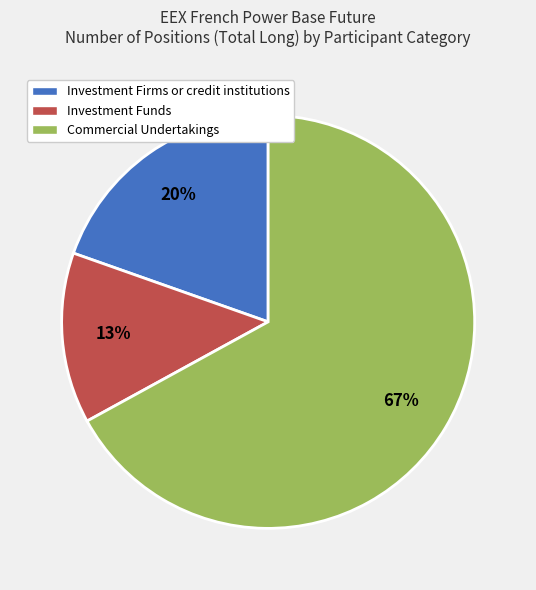

Which category has the smallest portion of the pie?

Investment Funds